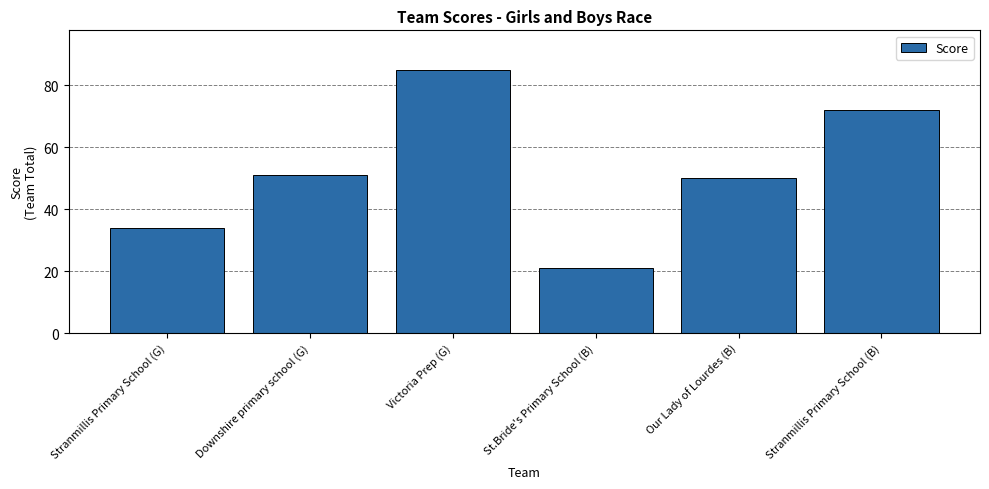

What is the difference between the maximum and second lowest values?

51